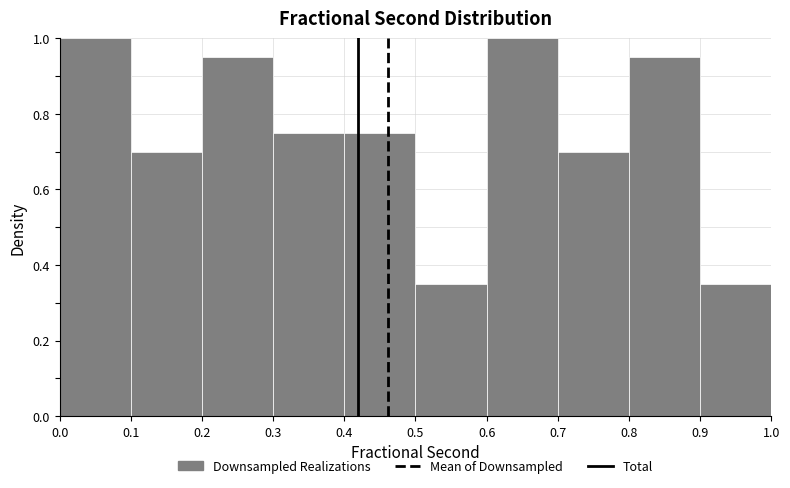

Reading left to right, transcribe this chart: for each bar, give the range it covers on the x-axis and its height. The values are not printed on the chart, so give them approximately, as read against the axis.

0.0 to 0.1: 1.00
0.1 to 0.2: 0.70
0.2 to 0.3: 0.96
0.3 to 0.4: 0.76
0.4 to 0.5: 0.76
0.5 to 0.6: 0.36
0.6 to 0.7: 1.00
0.7 to 0.8: 0.70
0.8 to 0.9: 0.96
0.9 to 1.0: 0.36